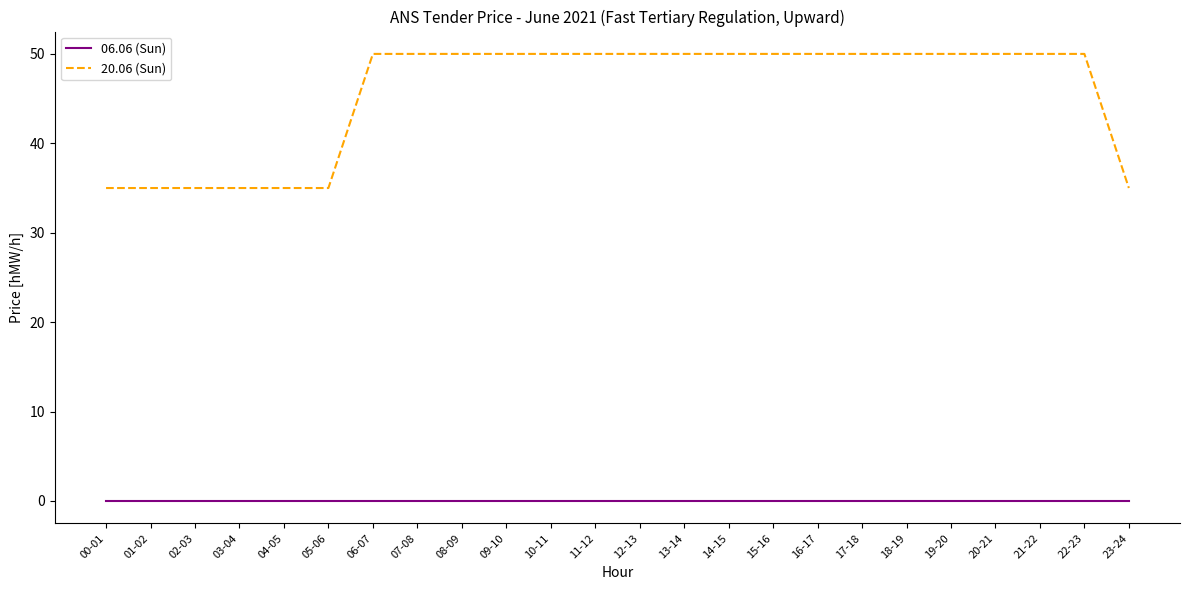

Rank the series by their average value, from lowest to highest.

06.06 (Sun), 20.06 (Sun)